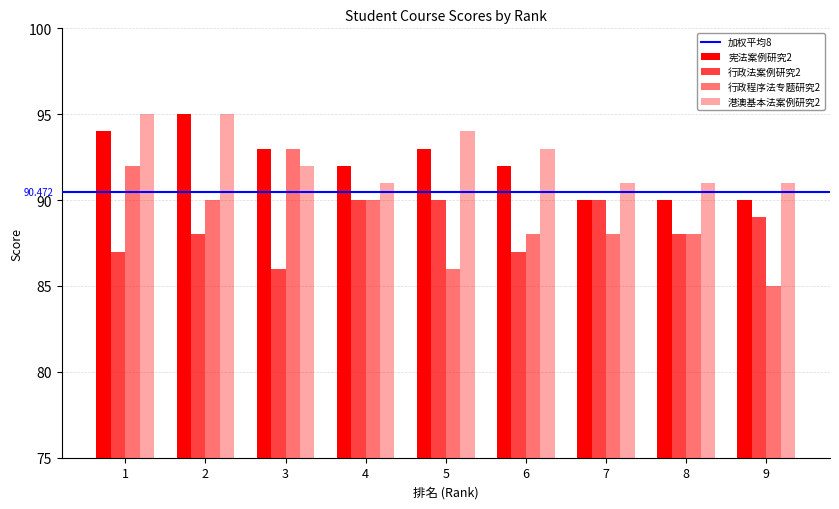

Count the number of data series in this chart.

4